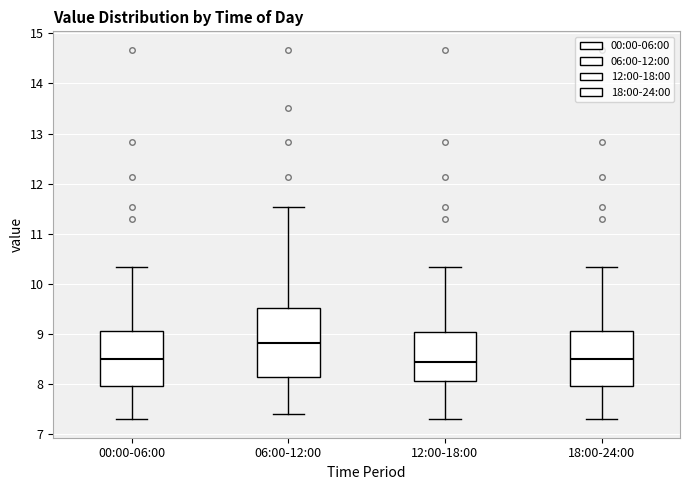

Where is the upper edge of the box for 06:00-12:00 on the y-axis? The values are not printed on the chart, so give them approximately, as read against the axis.

9.5